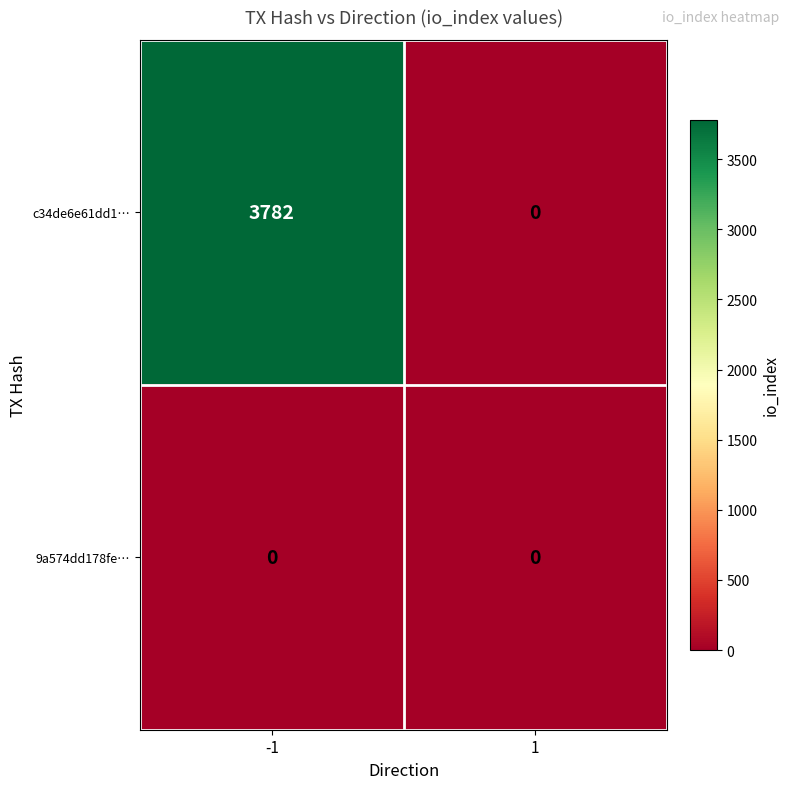

How many data points does each series have?

2